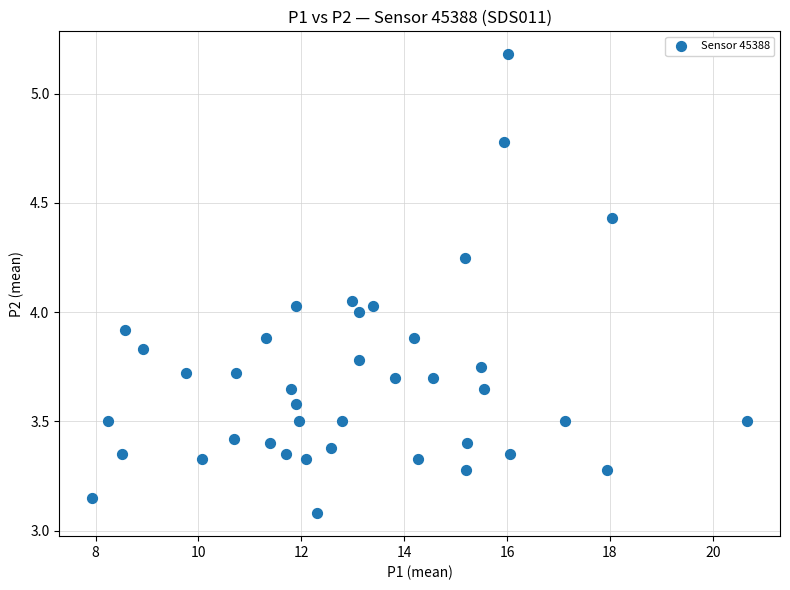

What is the range of Y values (max minus min)?

2.1